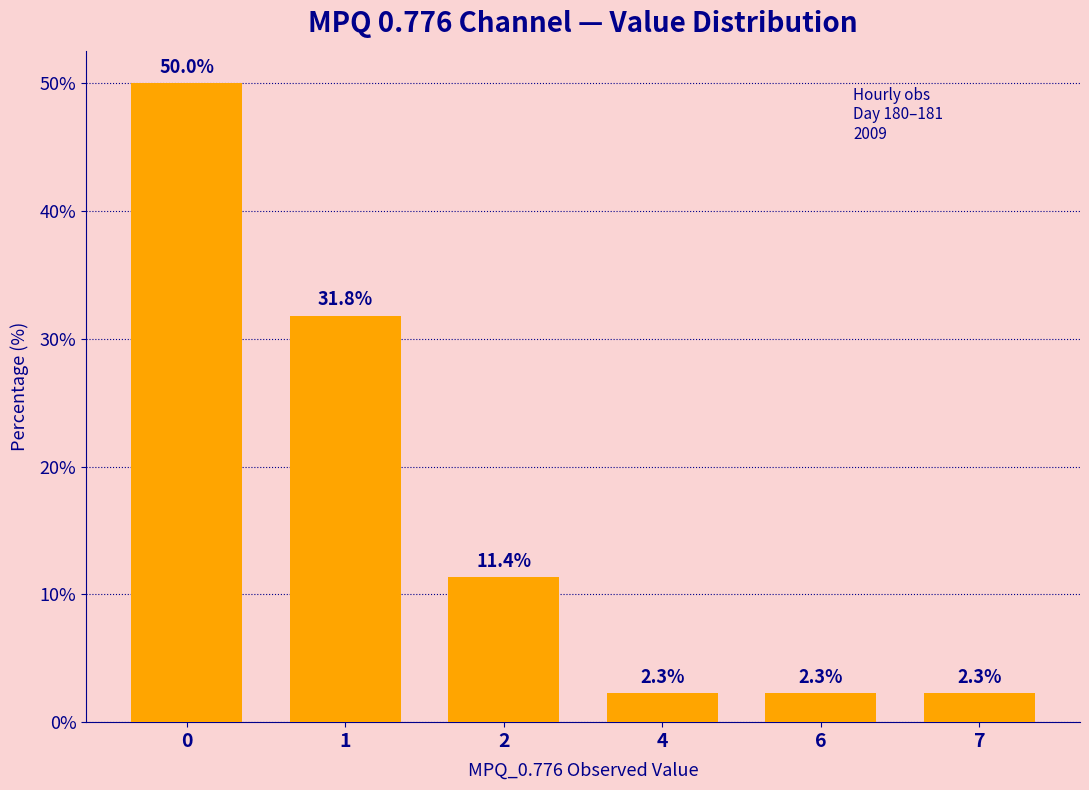

What is the ratio of the value at 1 to the value at 0?

0.6